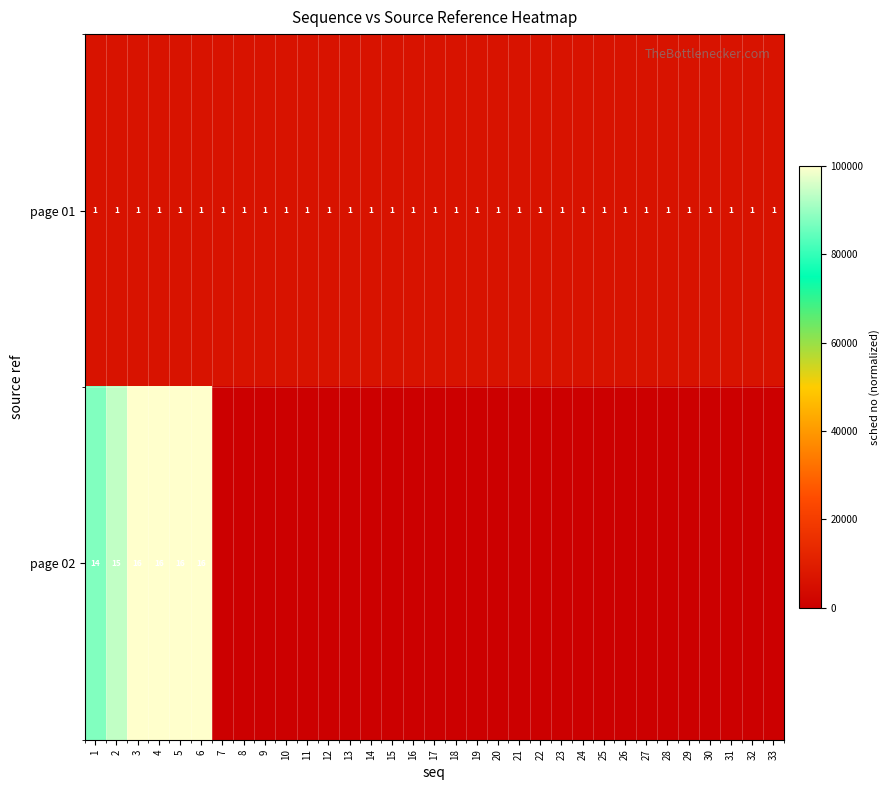

How many data points does each series have?

33